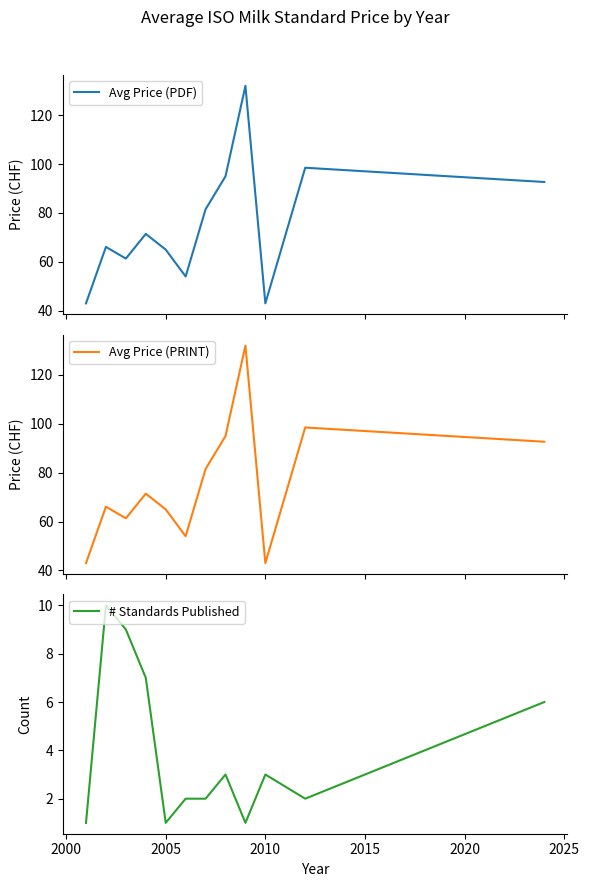

What is the minimum value for Avg Price (PDF)?

43.0